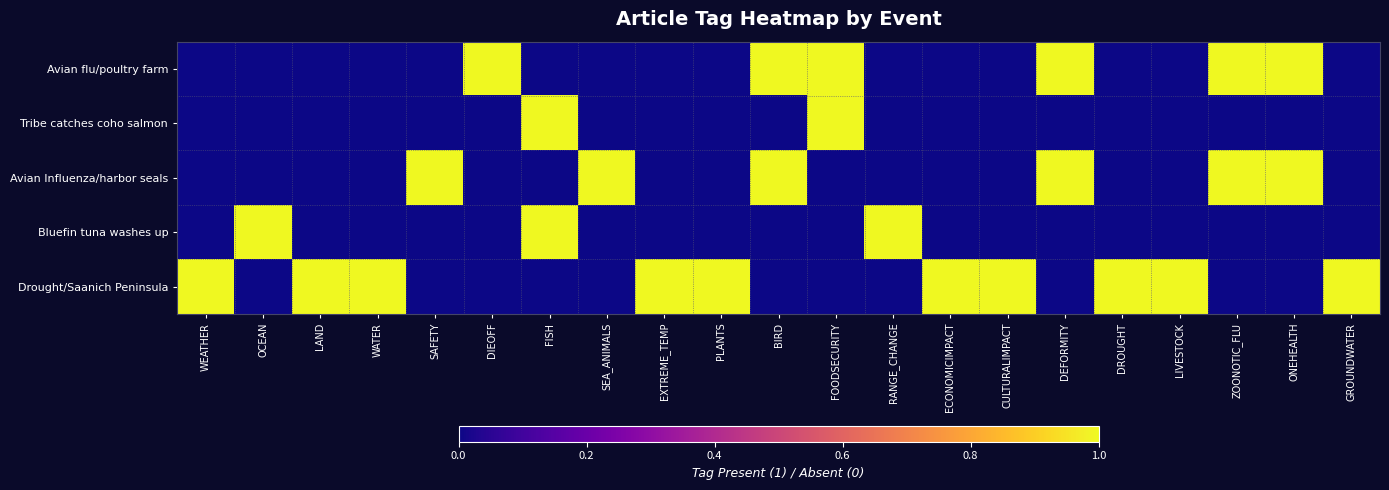

List the series in order of their peak value, lowest first.

Avian flu/poultry farm, Tribe catches coho salmon, Avian Influenza/harbor seals, Bluefin tuna washes up, Drought/Saanich Peninsula